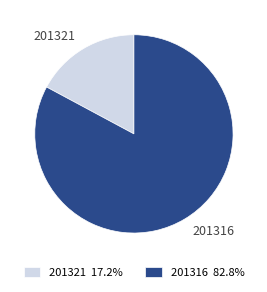

Is the sum of 201316 and 201321 greater than half?

Yes